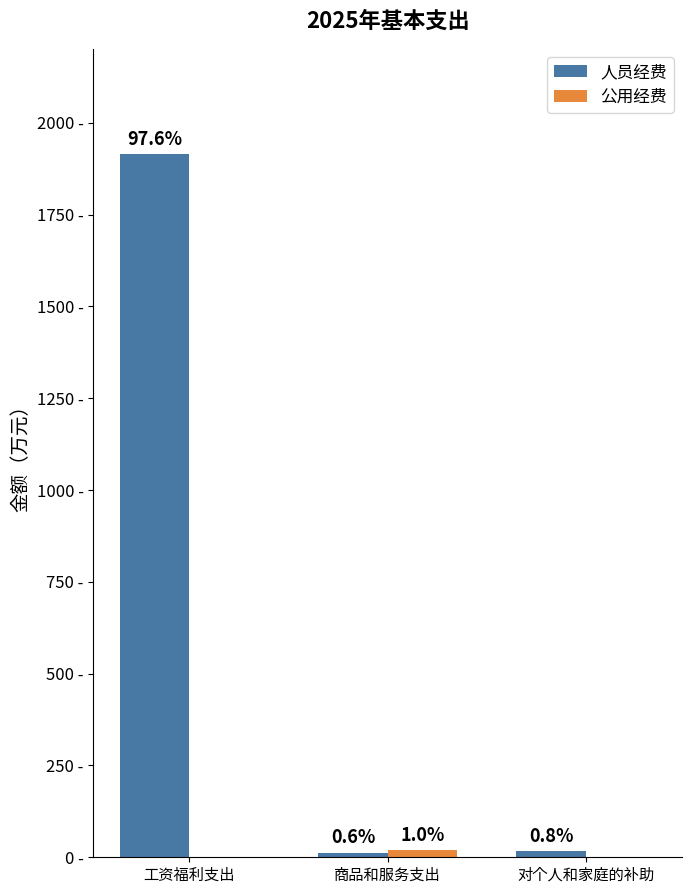

Are the bars grouped side by side (vs. stacked)?

Yes